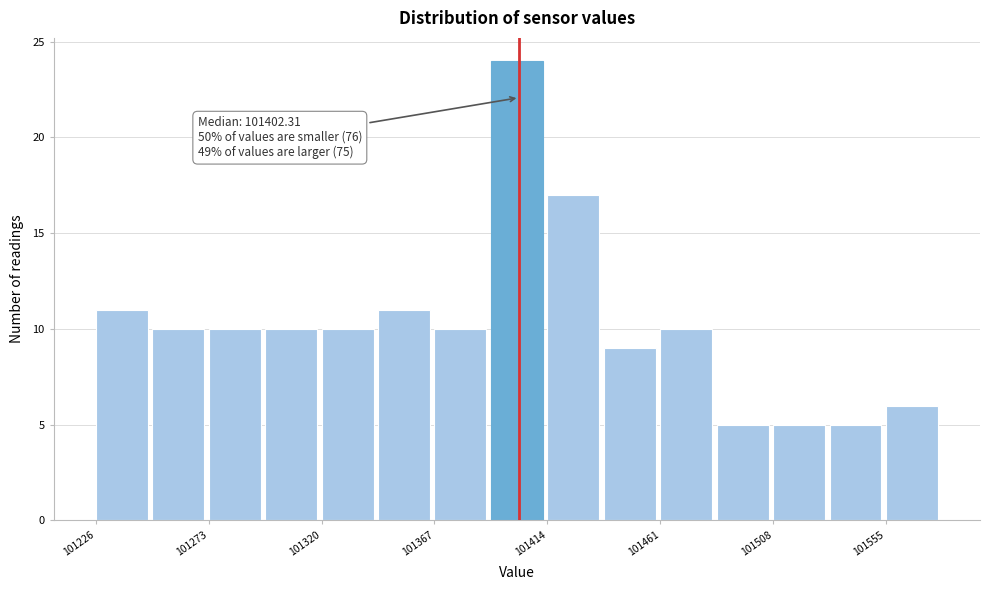

Which range on the x-axis has the tallest bar?

101390 to 101415